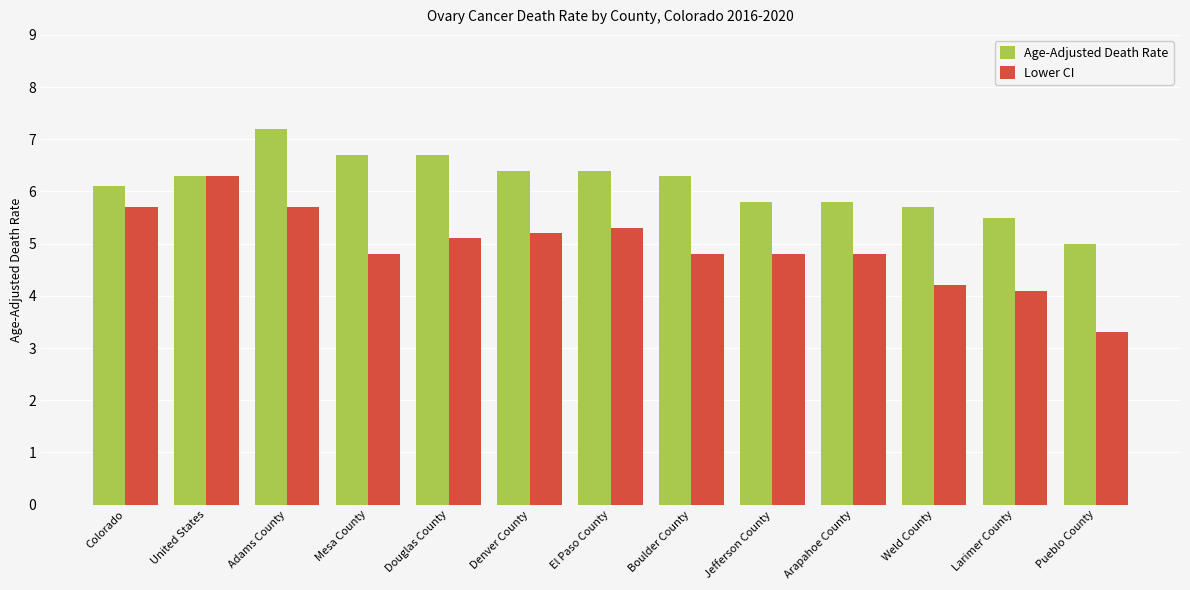

The value of Age-Adjusted Death Rate at Douglas County is 1.4. True or false?

False